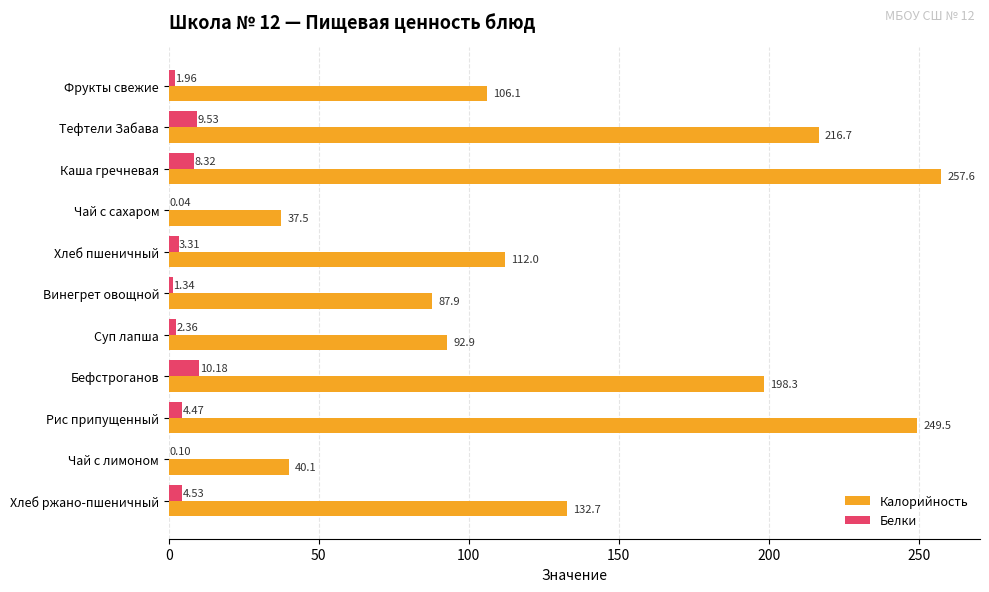

Which series changed the most between Тефтели Забава and Рис припущенный?

Калорийность